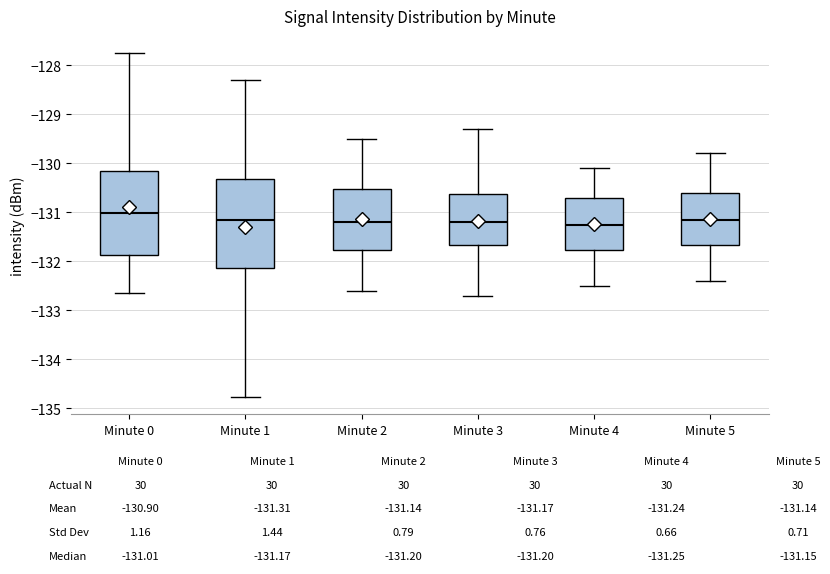

Reading left to right, transcribe this box plot: for each box, give where its median line is, the range the box spans, and where its two whiskers end, as read against the y-axis. The values are not printed on the chart, so give them approximately, as read against the axis.

Minute 0: median -131.0, box -131.9 to -130.2, whiskers -132.6 to -127.8
Minute 1: median -131.2, box -132.1 to -130.3, whiskers -134.8 to -128.3
Minute 2: median -131.2, box -131.8 to -130.5, whiskers -132.6 to -129.5
Minute 3: median -131.2, box -131.7 to -130.6, whiskers -132.7 to -129.3
Minute 4: median -131.2, box -131.8 to -130.7, whiskers -132.5 to -130.1
Minute 5: median -131.1, box -131.7 to -130.6, whiskers -132.4 to -129.8